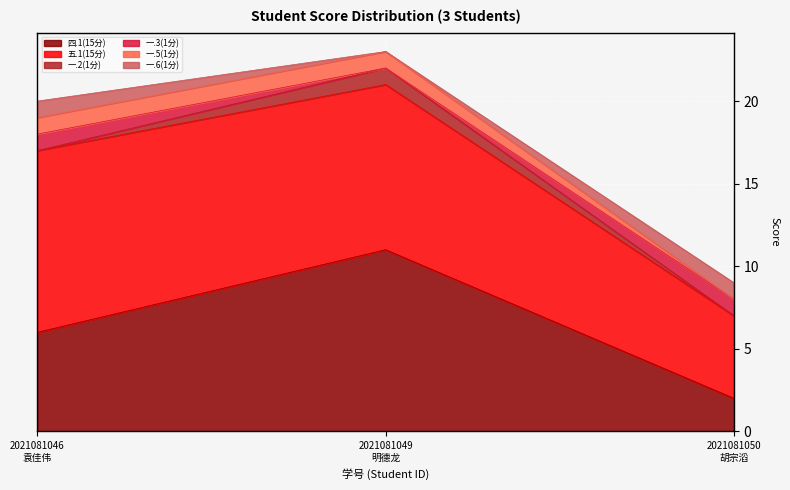

Which series has the largest range (max minus min)?

四.1(15分)